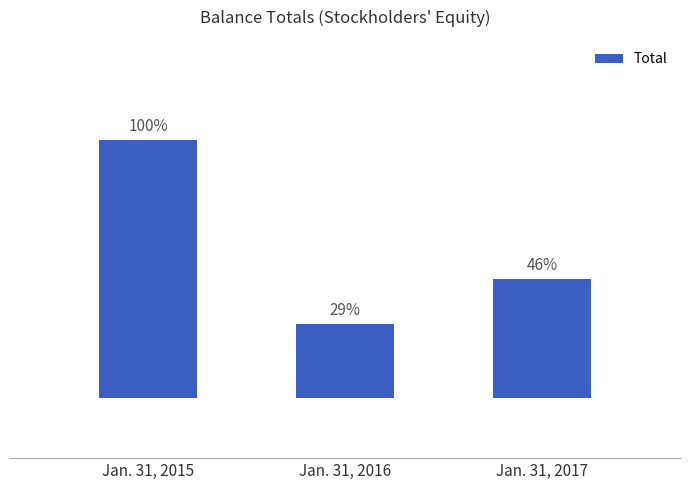

Reading right to left, extract all data points from this chart.

Jan. 31, 2017=999376	Jan. 31, 2016=623323	Jan. 31, 2015=2162616